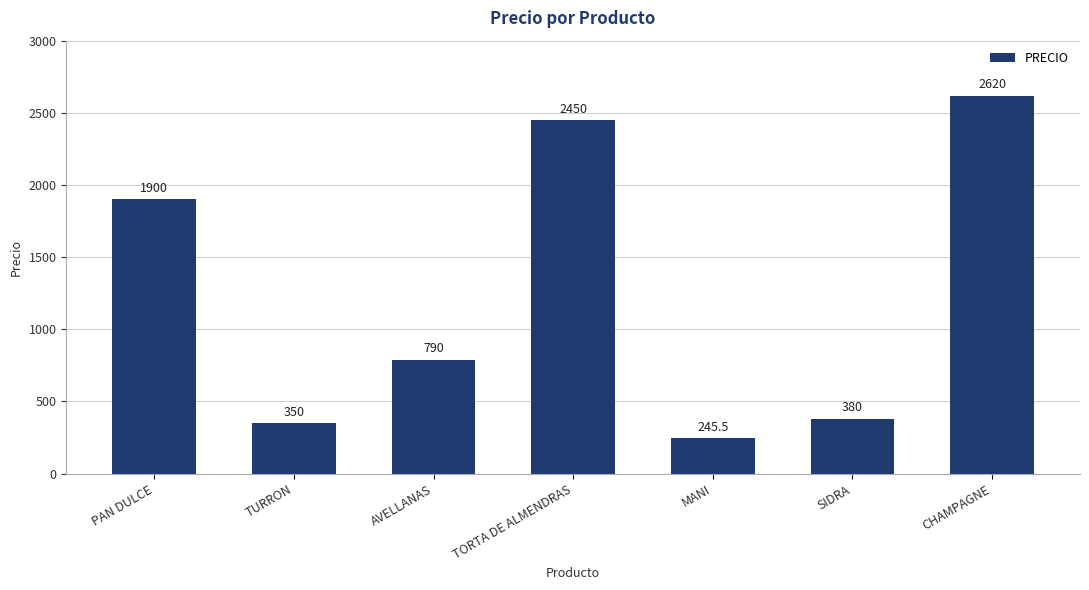

What is the sum of all values?

8735.5